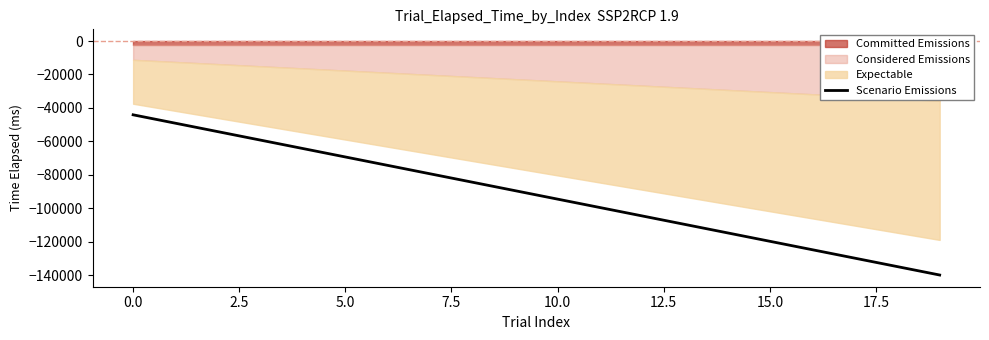

The value of Scenario Emissions at 5.0 is -69368.9. True or false?

True